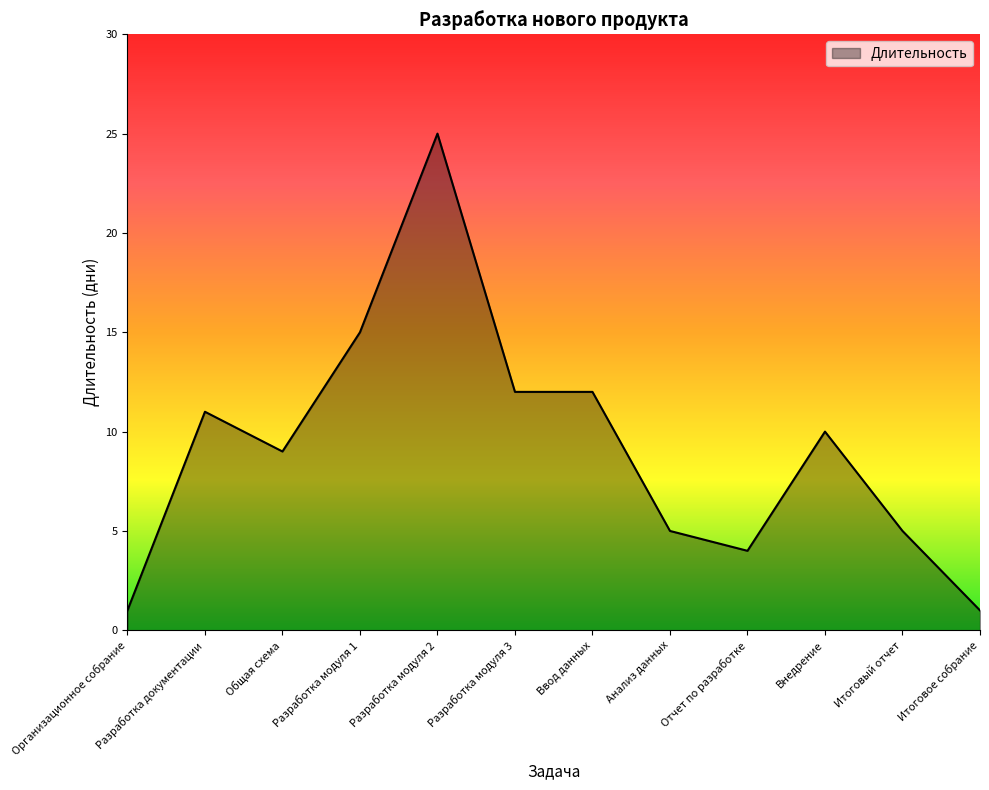

What is the greatest value displayed?

25